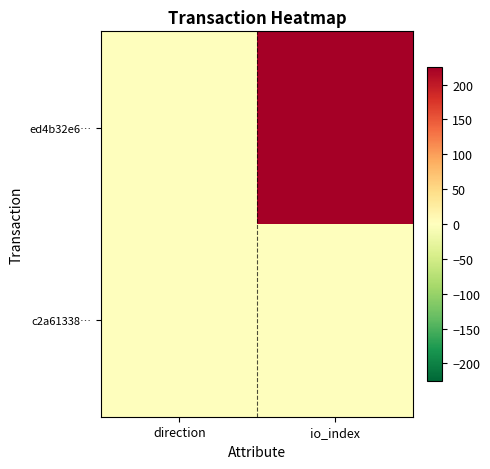

What is the spread (max minus min) of values at direction?

2